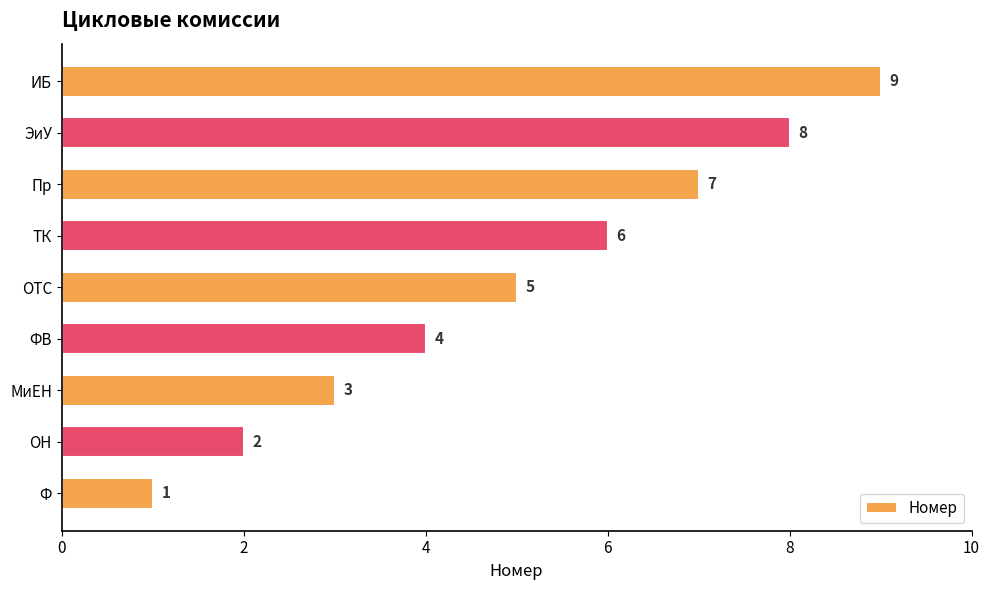

The value at Пр is 7. True or false?

True